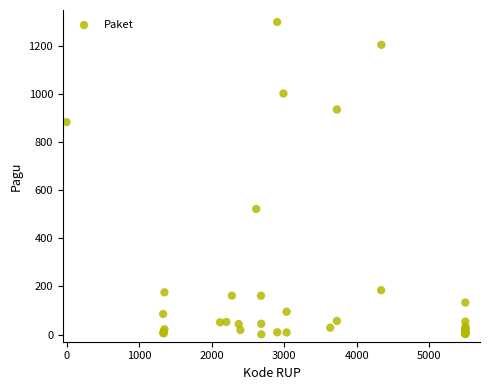

What Y value in the scatter plot is closest to 650?

522.1